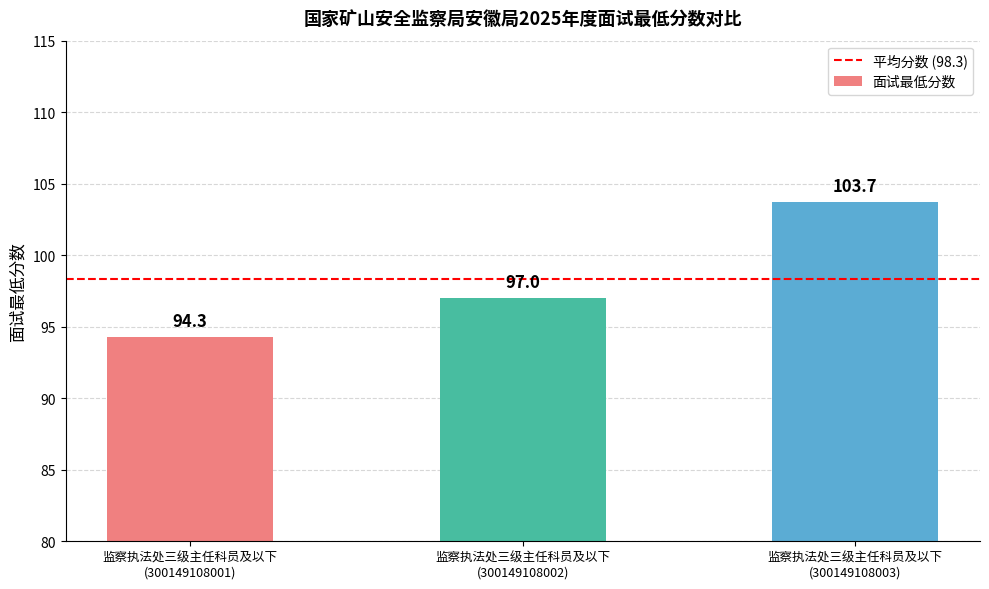

What is the value of the 1st bar from the left?

94.3